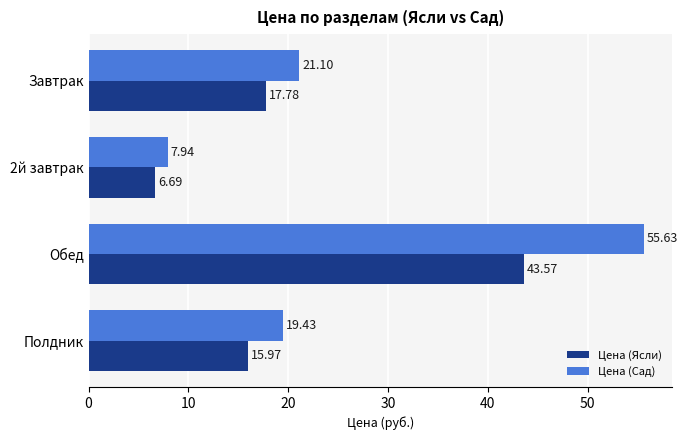

Where is Цена (Сад) nearest to the value 31?

Завтрак